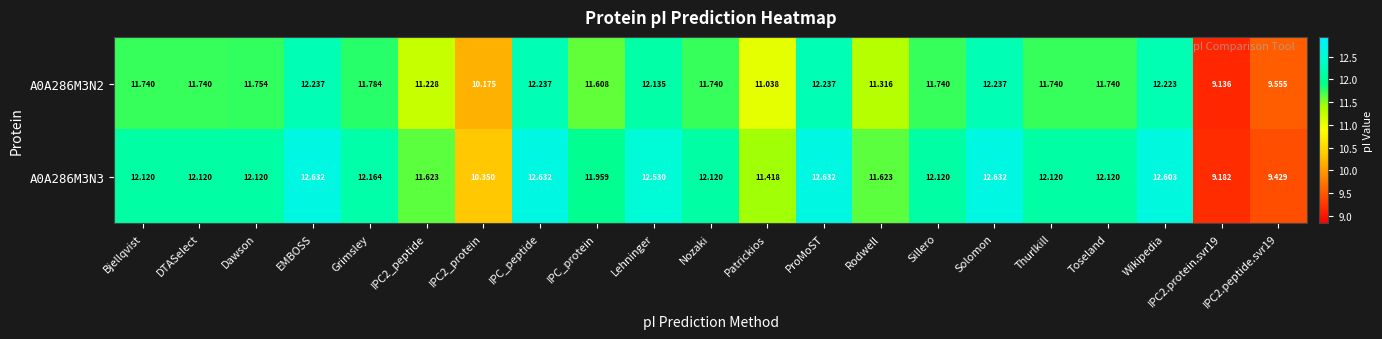

Count the number of categories in the chart.

21